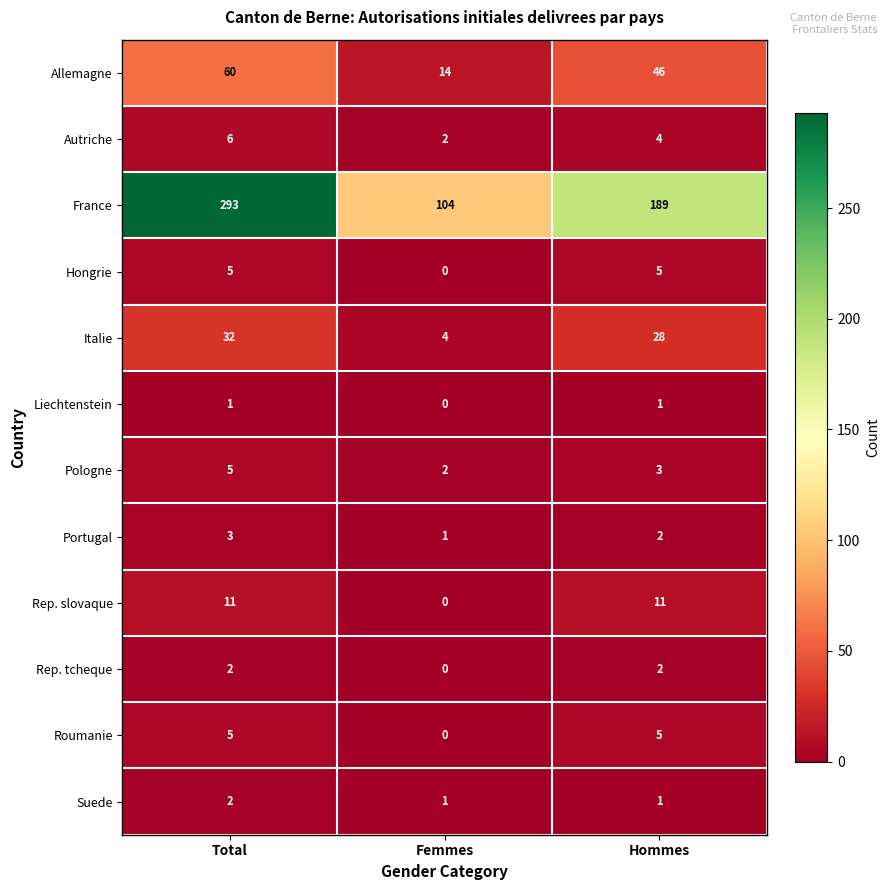

Rank the categories by France value from highest to lowest.

Total, Hommes, Femmes